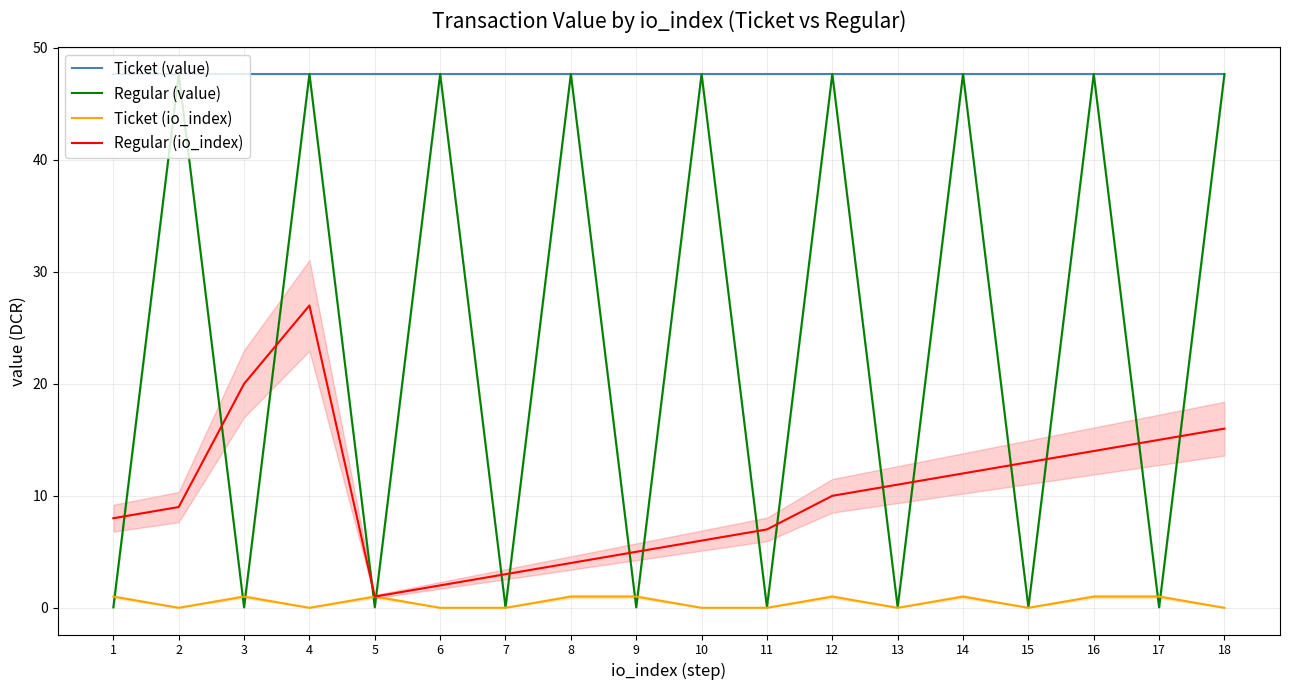

What is the value of the Ticket (value) point at the 6th from the left?

47.7